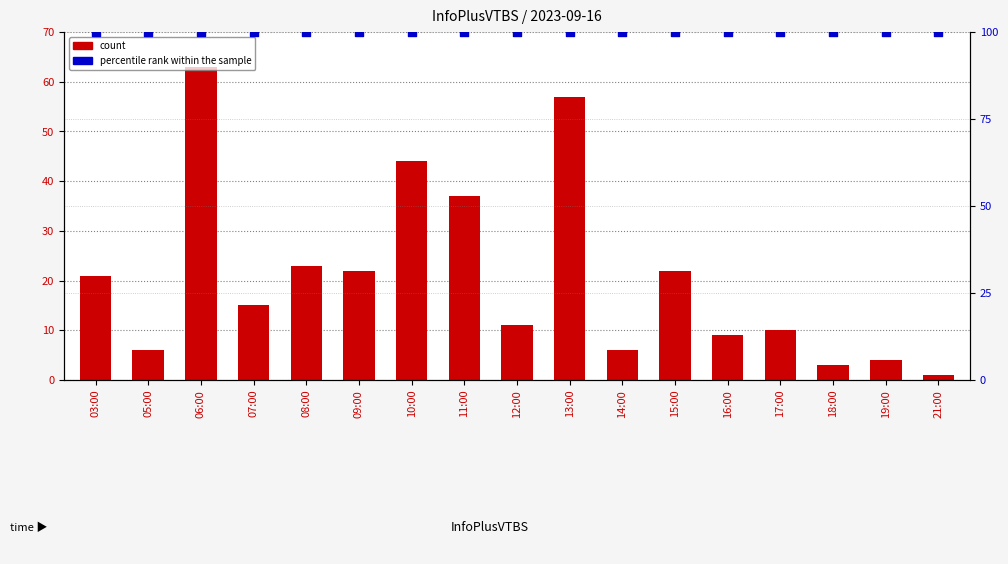

Which series has the largest total across all categories?

percentile rank within the sample